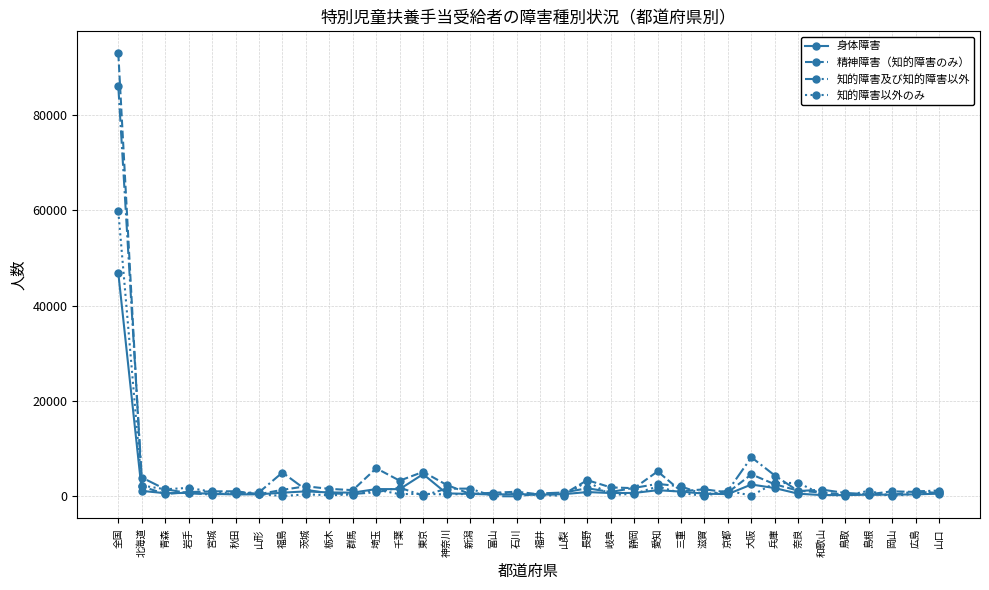

Where is 知的障害以外のみ nearest to the value 29896?

長野